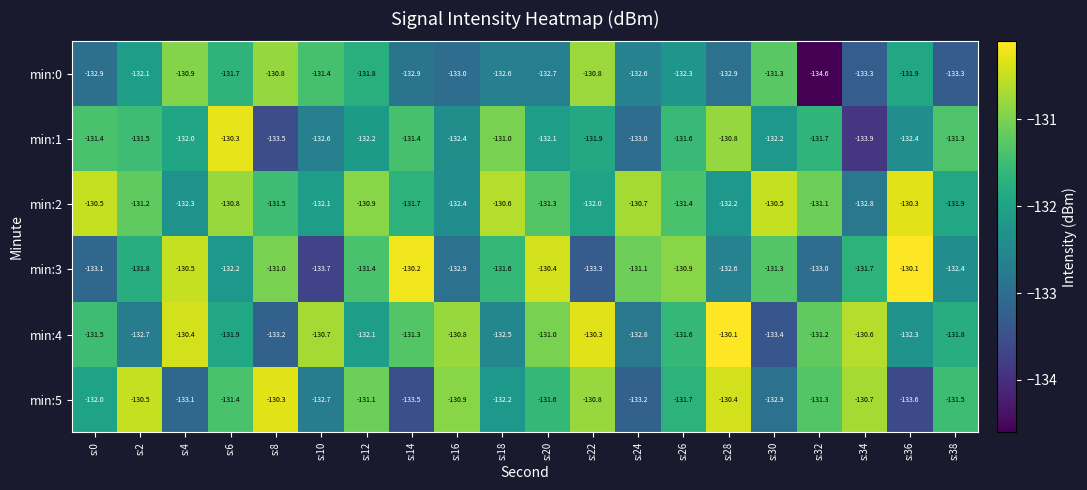

The value of min:2 at s:36 is -55.5. True or false?

False